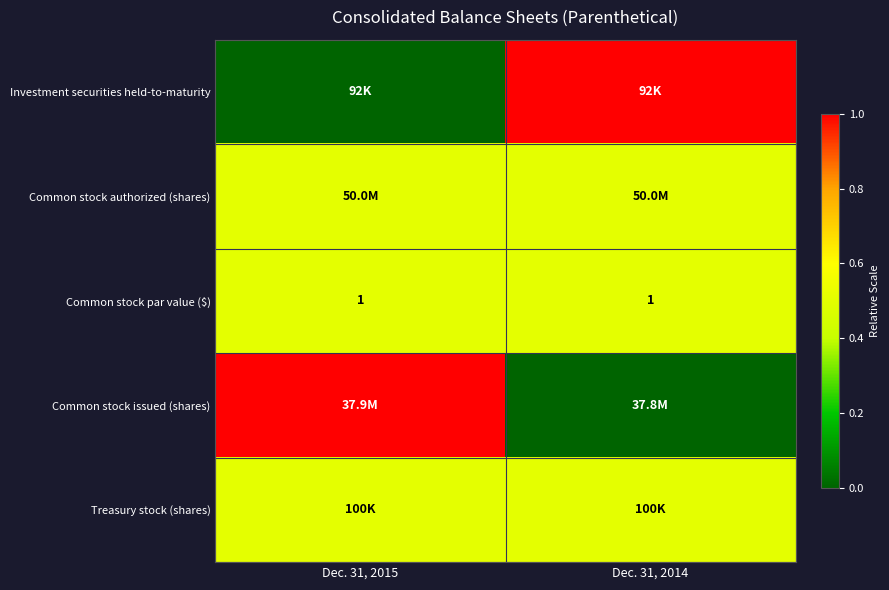

What is the average value of the Common stock par value ($) series?

1.0